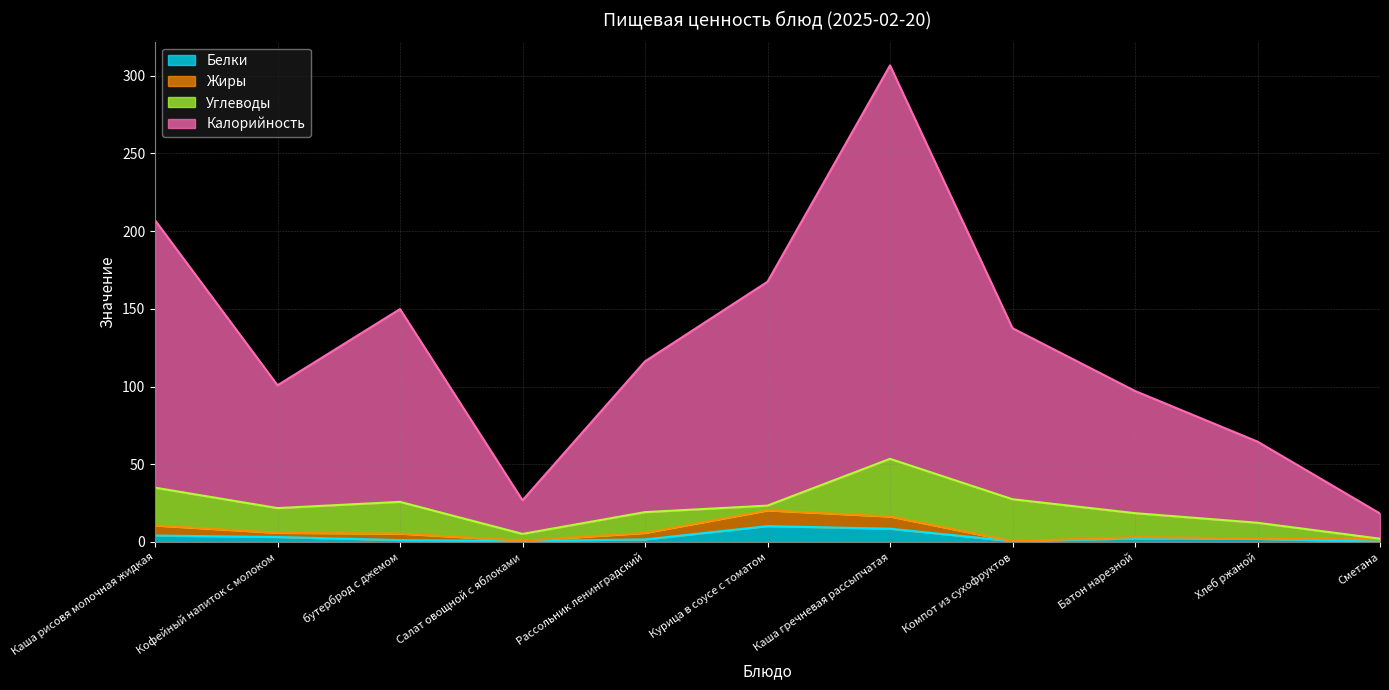

Is it true that Калорийность equals 116.2 at Рассольник ленинградский?

True